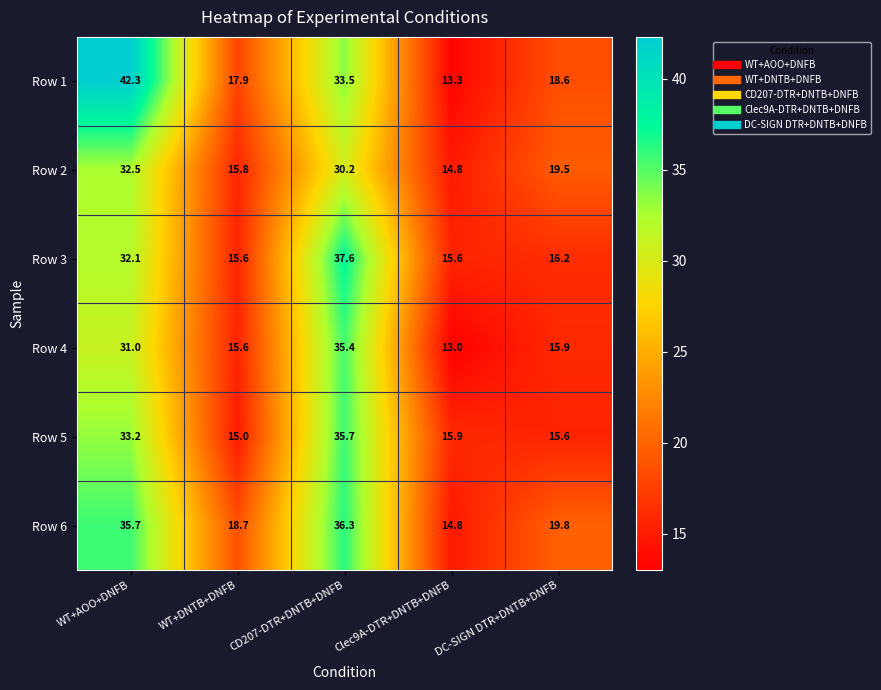

What is the maximum value shown in the chart?

42.3